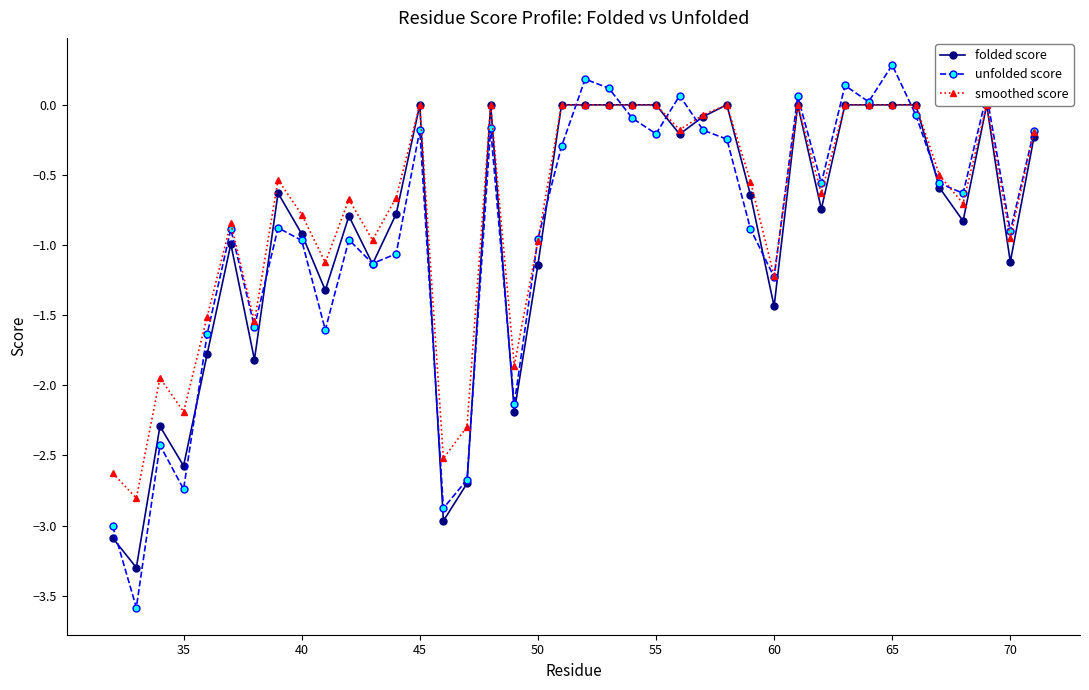

Which series has the widest spread of values?

unfolded score